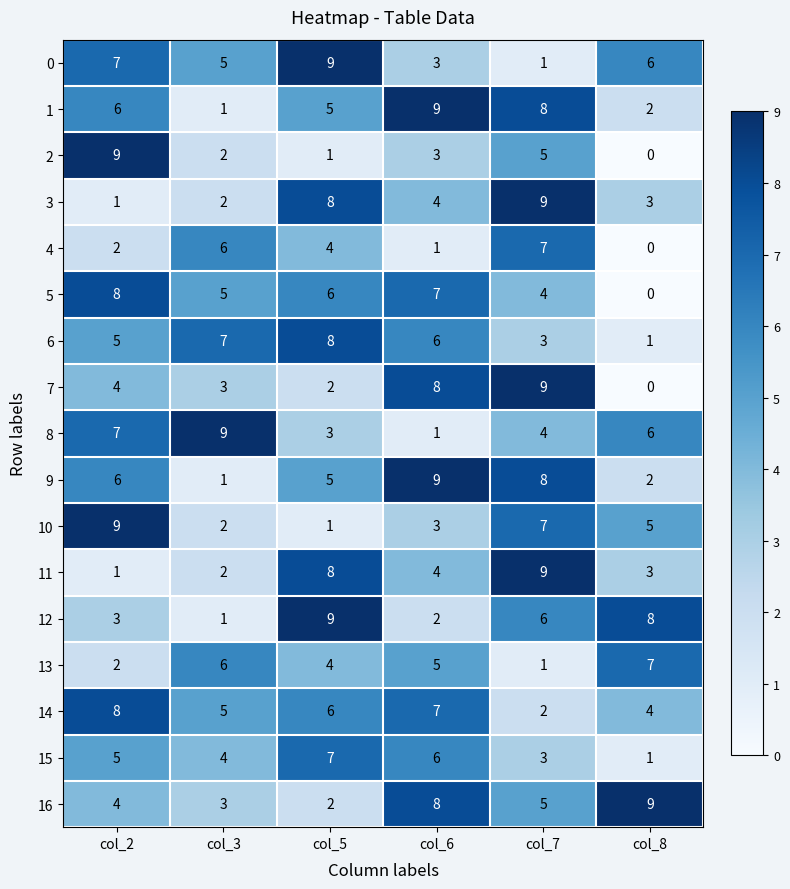

The value of 3 at col_3 is 2. True or false?

True